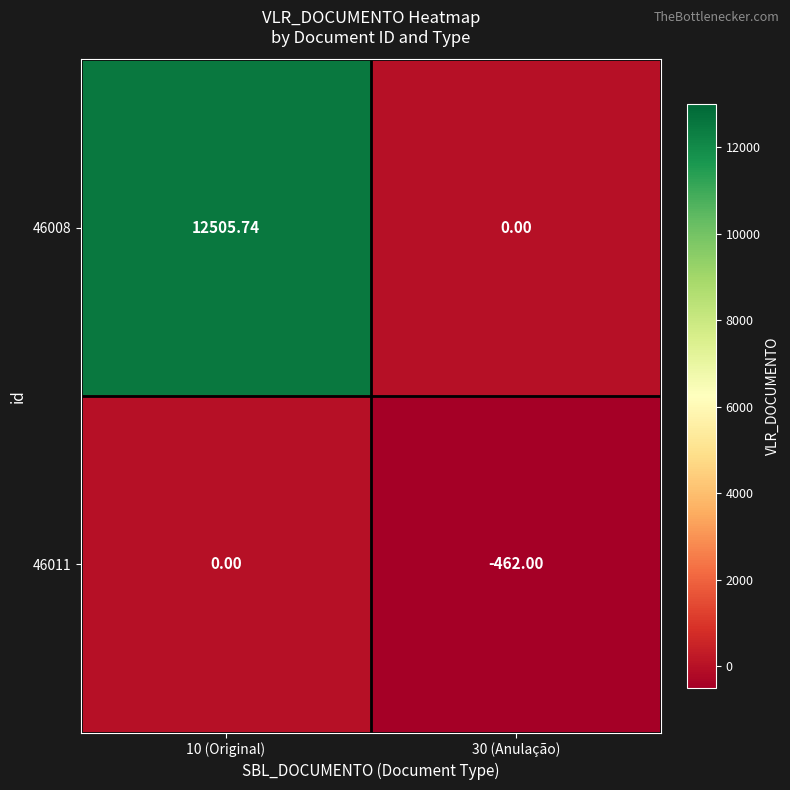

At 30 (Anulação), list the series in order from largest to smallest.

46008, 46011